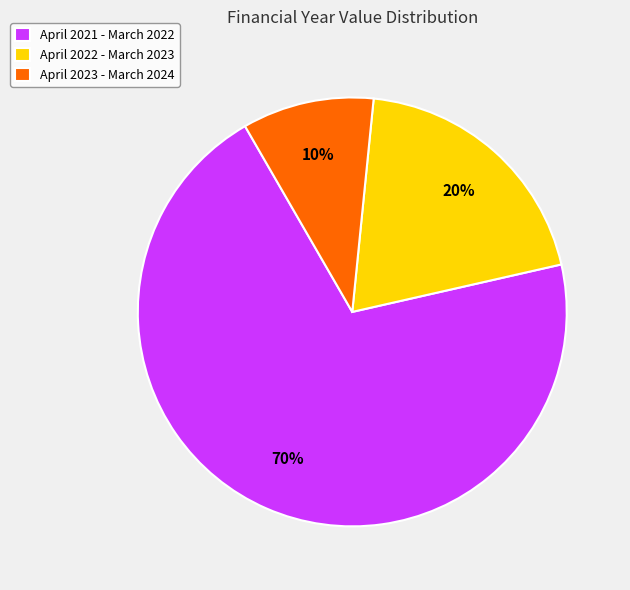

The April 2021 - March 2022 slice represents 70% of the pie. True or false?

True